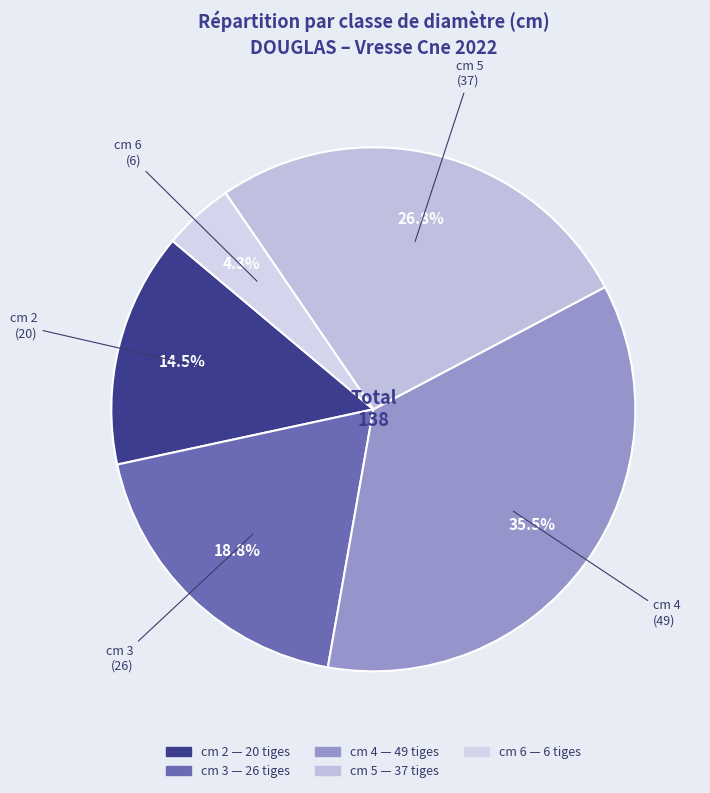

Rank the categories by value from highest to lowest.

cm 4, cm 5, cm 3, cm 2, cm 6